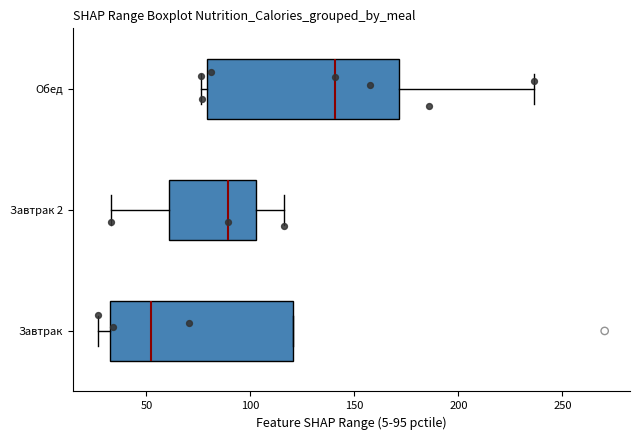

Which box has the furthest to the left median line?

Завтрак